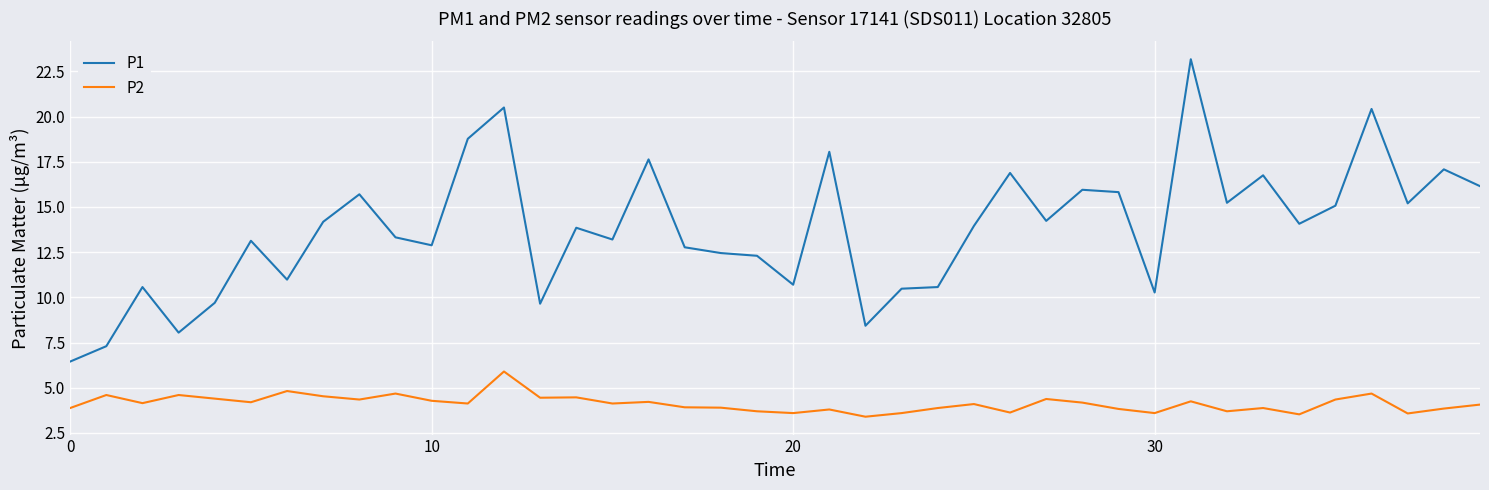

True or false: P2 and P1 intersect in this chart.

False